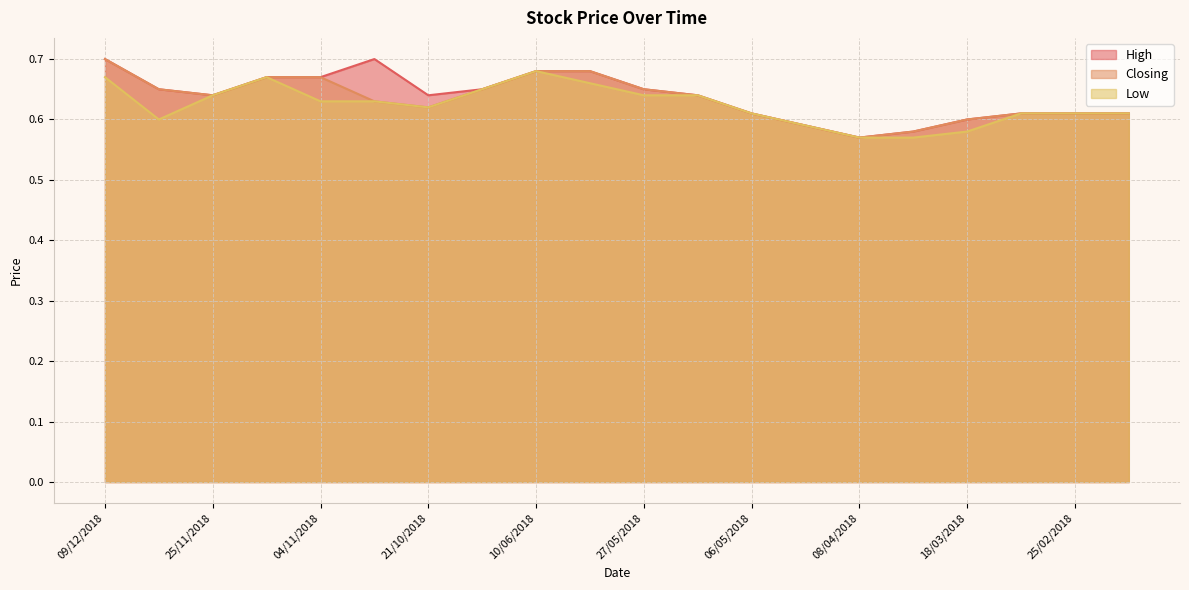

True or false: Low and Closing intersect in this chart.

False